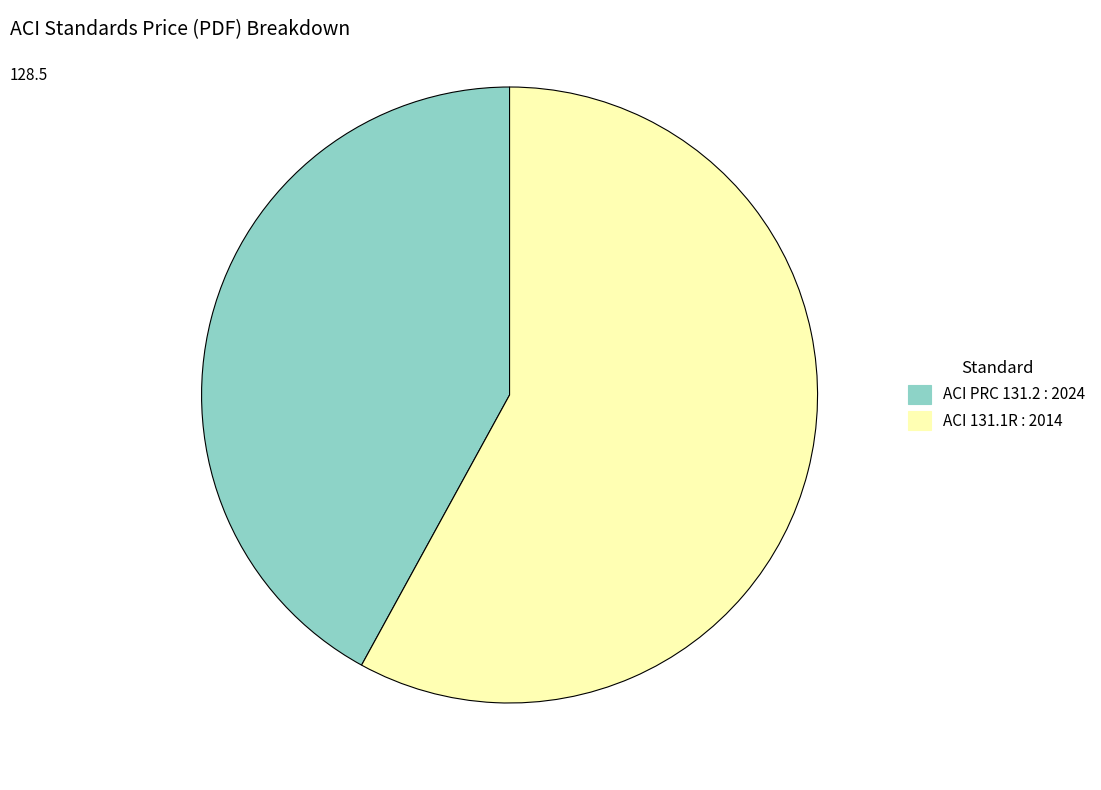

Is there any slice that represents more than half of the pie?

Yes